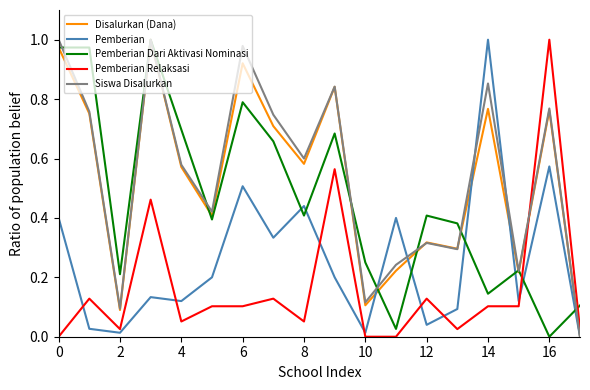

Does the chart display data point markers on the line(s)?

No